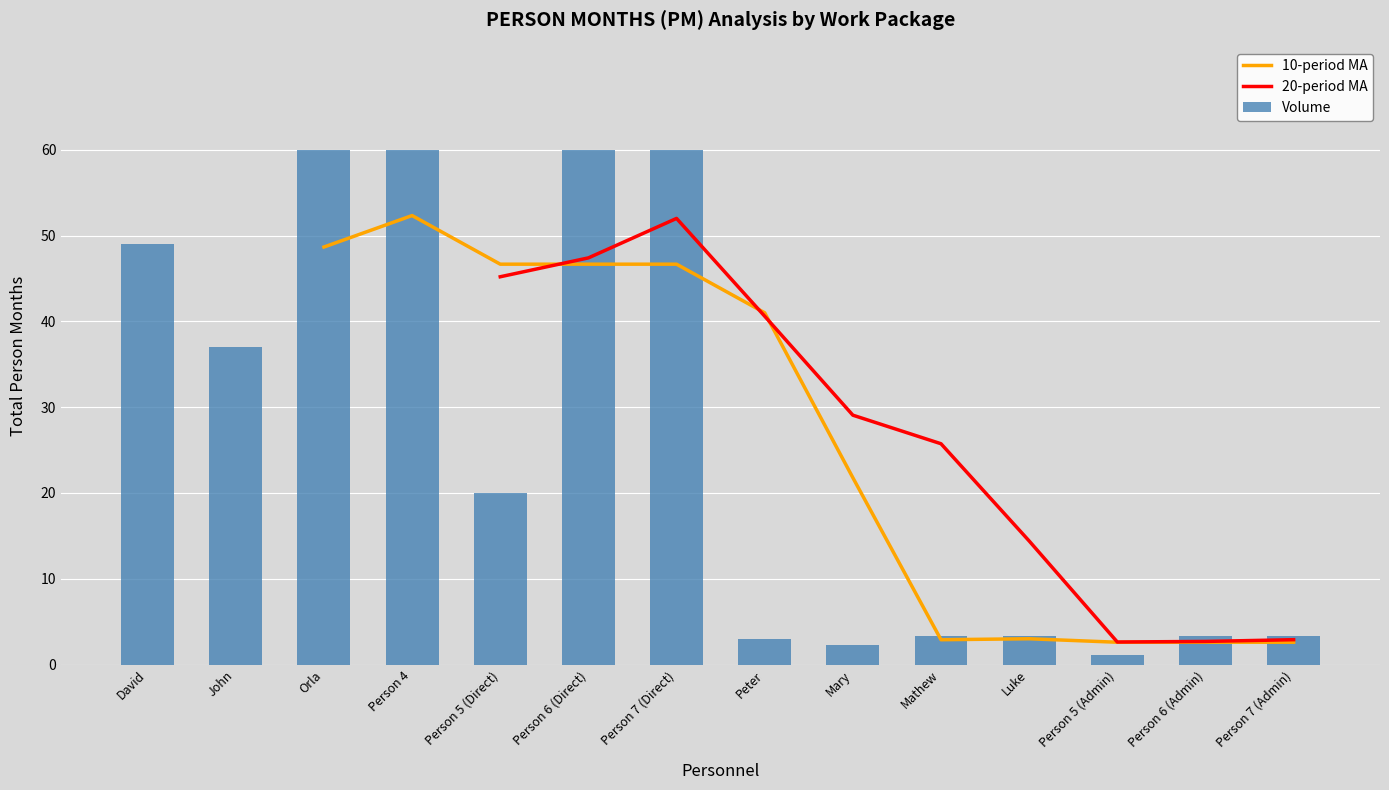

How many values in the Volume series exceed 20?

6